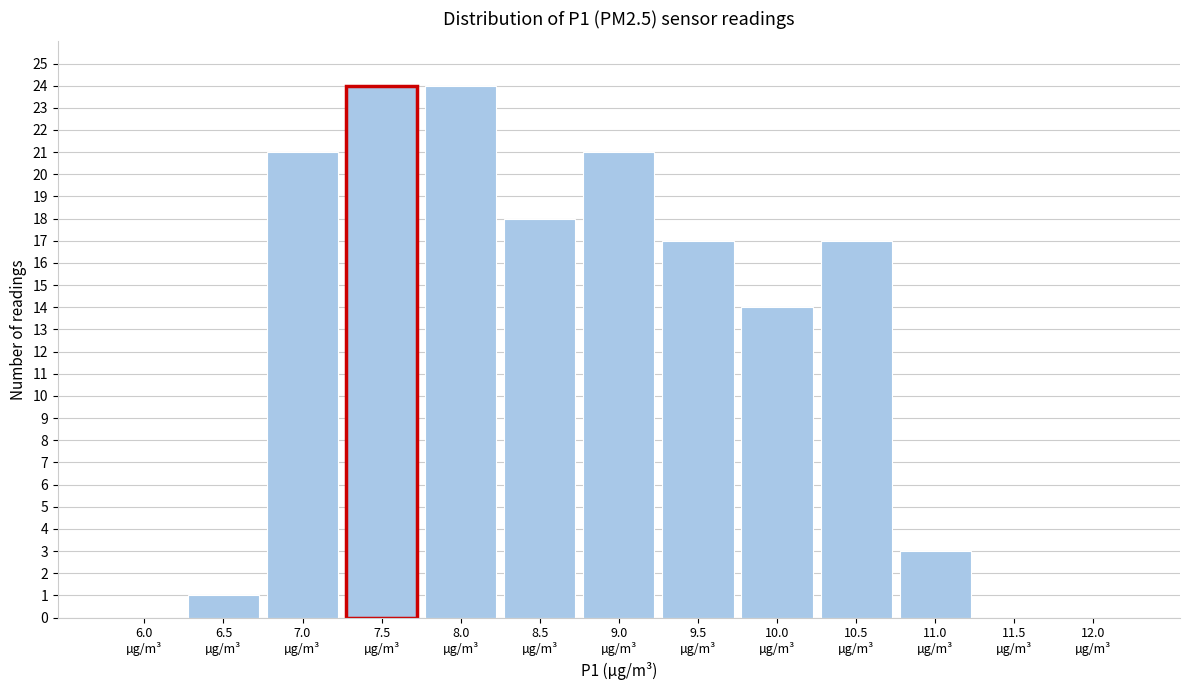

What is the greatest value displayed?

24